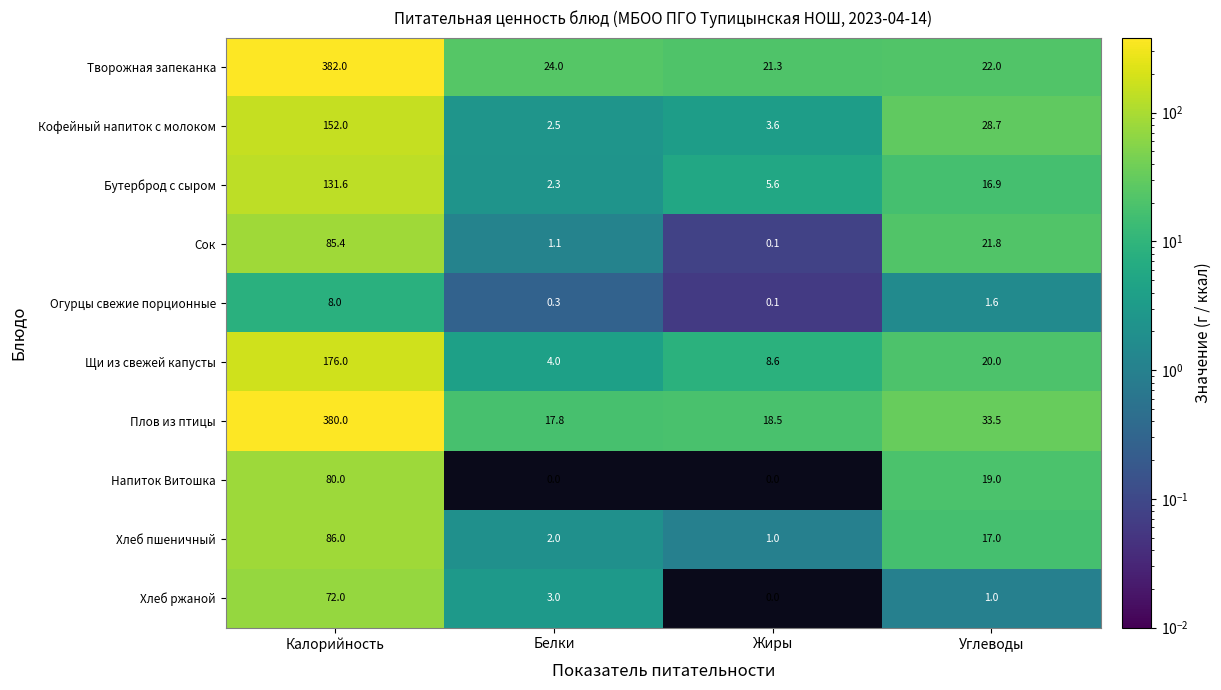

What is the difference between the maximum and minimum values in the Хлеб ржаной series?

72.0